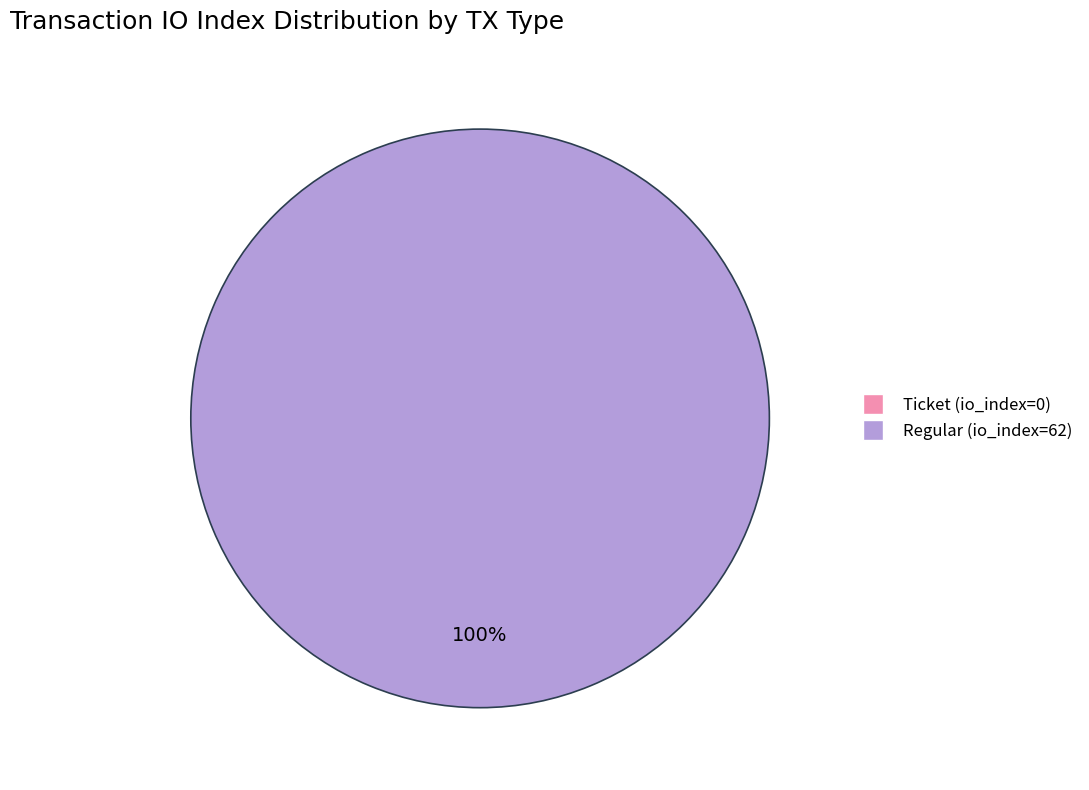

How many slices are in this pie chart?

2